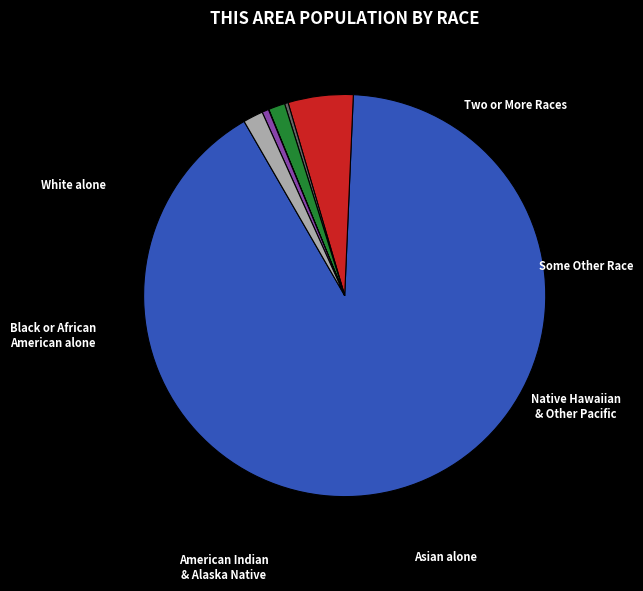

Does any single category account for the majority?

Yes